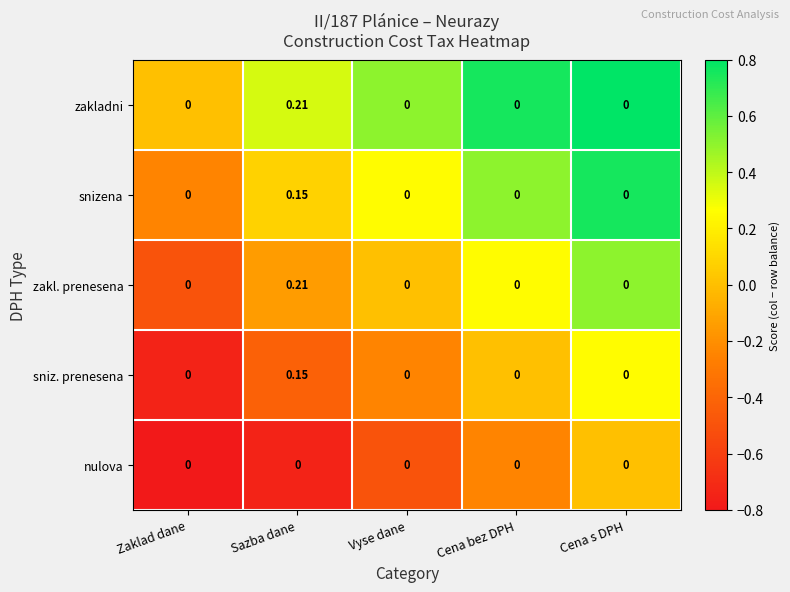

At which category does the chart reach its peak across all series?

Sazba dane